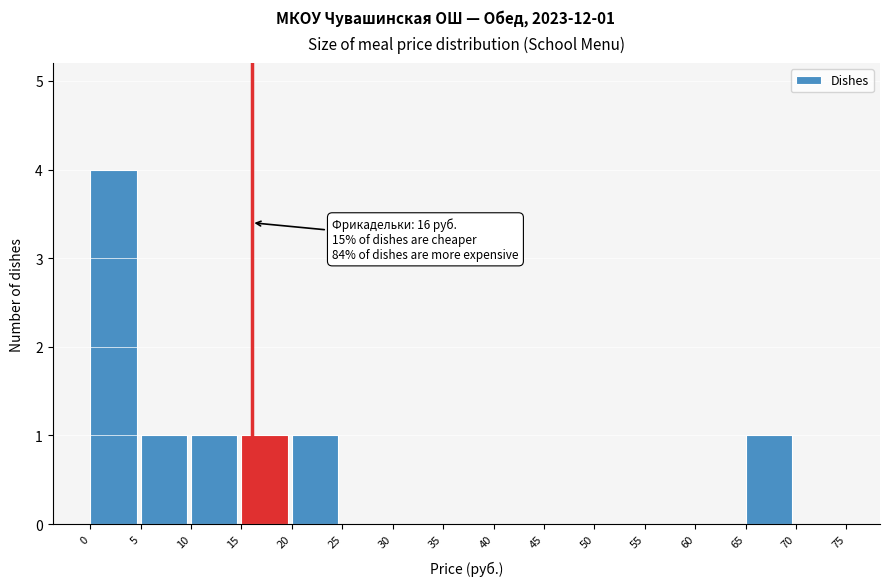

Which range on the x-axis has the tallest bar?

0 to 5